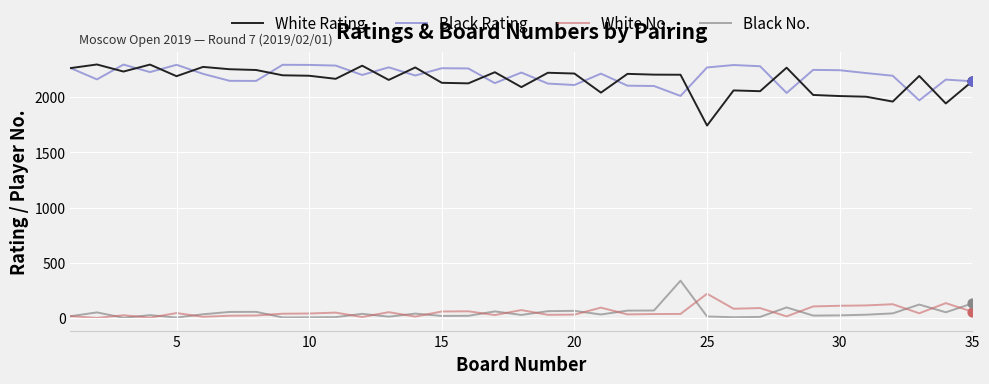

Which series has the largest range (max minus min)?

White Rating